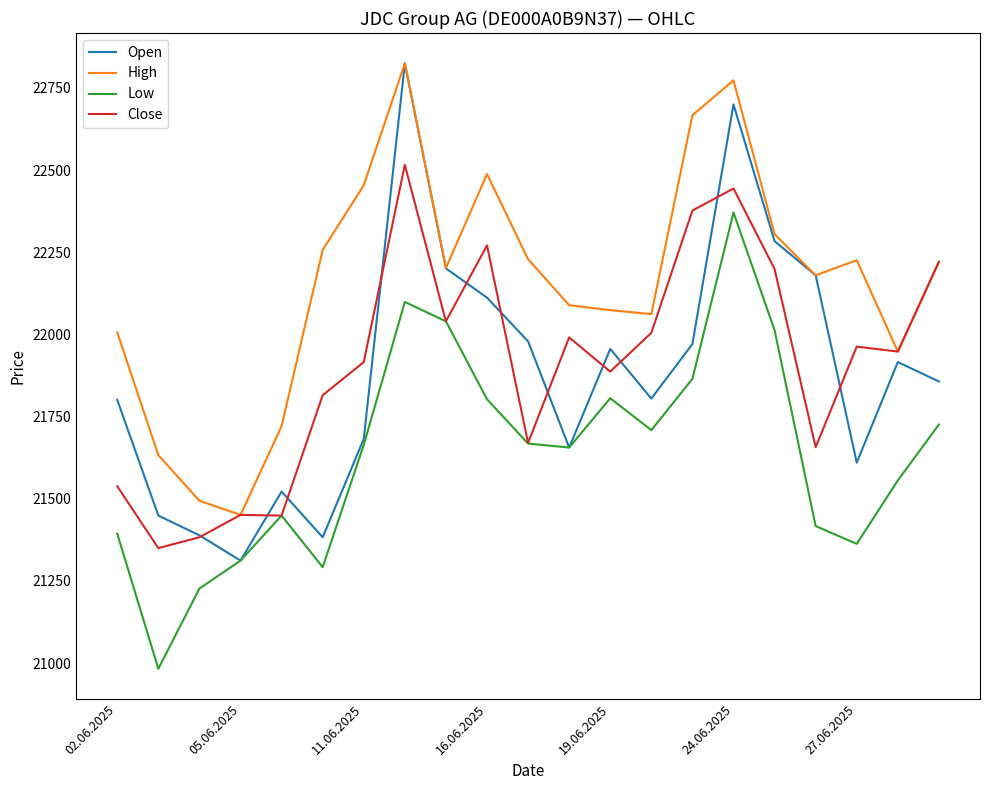

Is this an area chart (filled region under the line)?

No